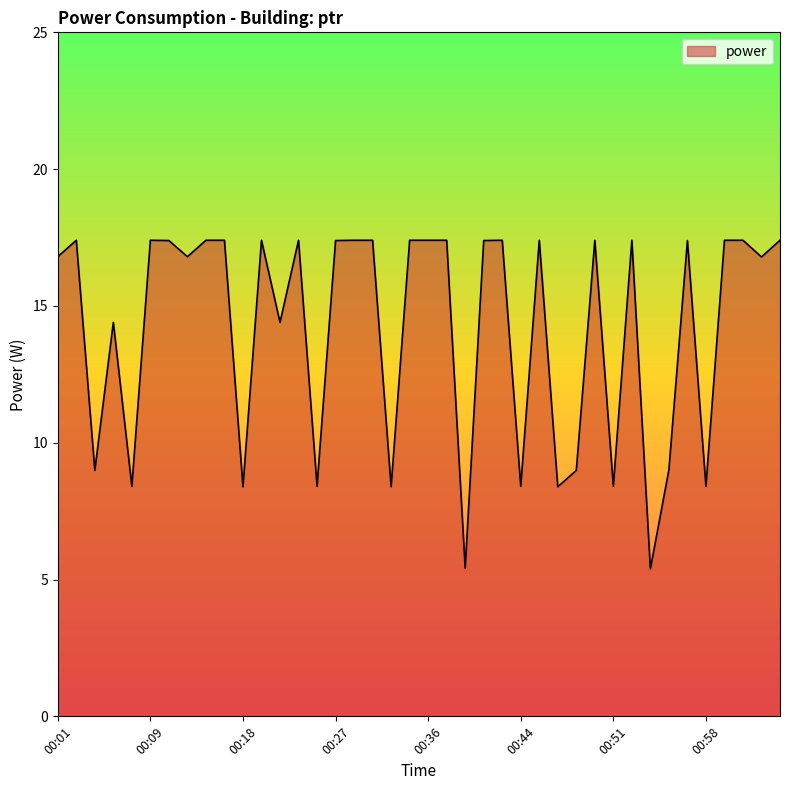

What is the difference between the maximum and minimum values?

12.0